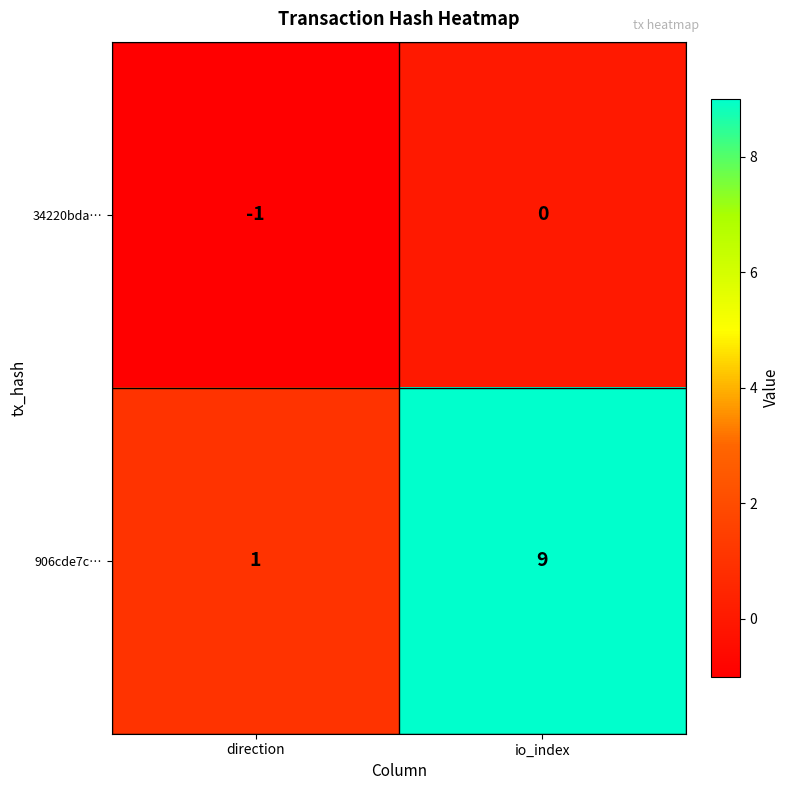

Between direction and io_index, which series saw the biggest shift?

906cde7c…